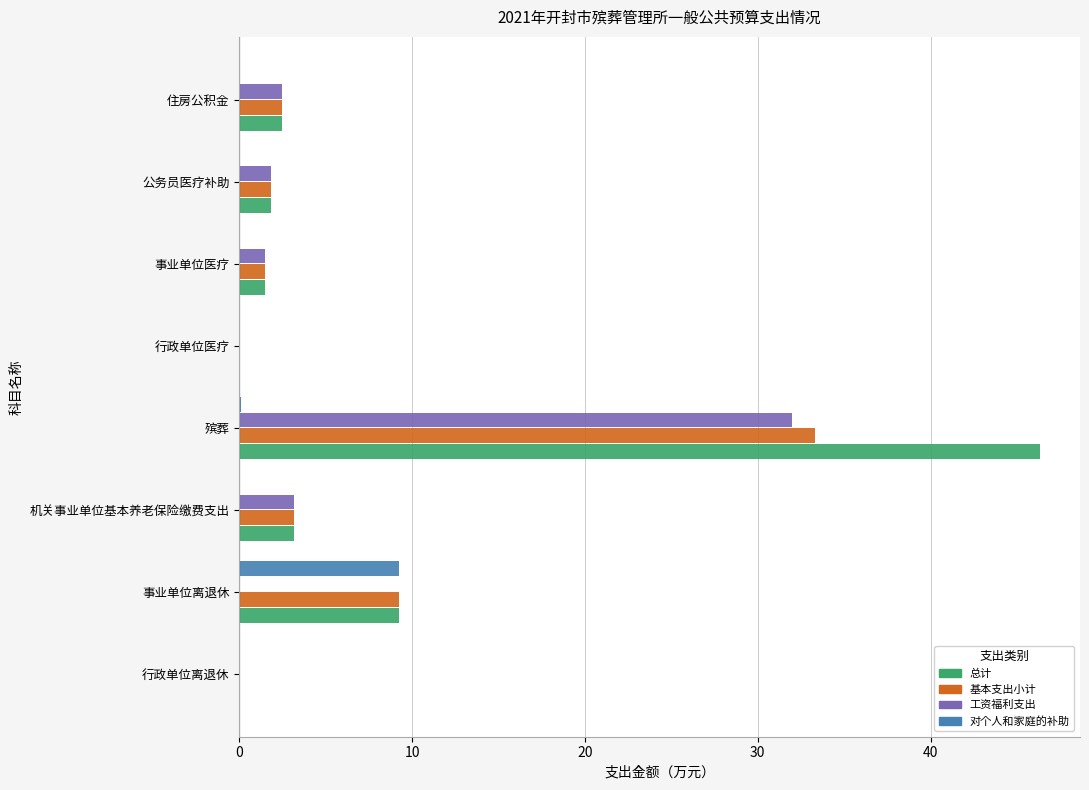

Is the value of 总计 at 公务员医疗补助 greater than the value of 工资福利支出 at 行政单位医疗?

Yes